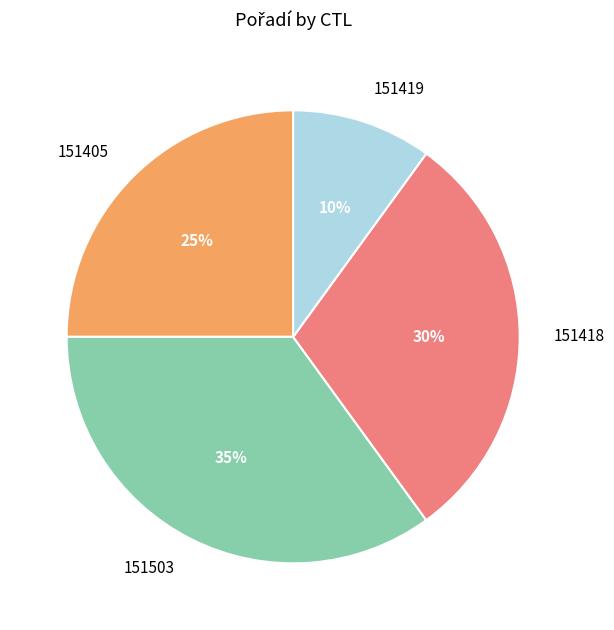

Combined, do 151405 and 151419 account for over 50%?

No